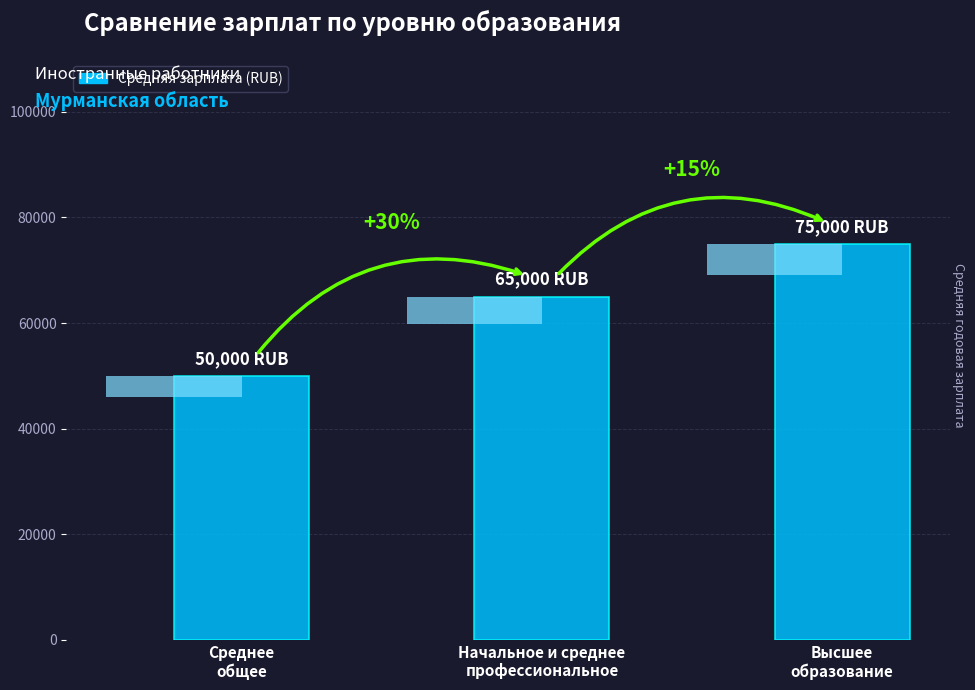

Is it true that the value at Высшее
образование is 75000?

True